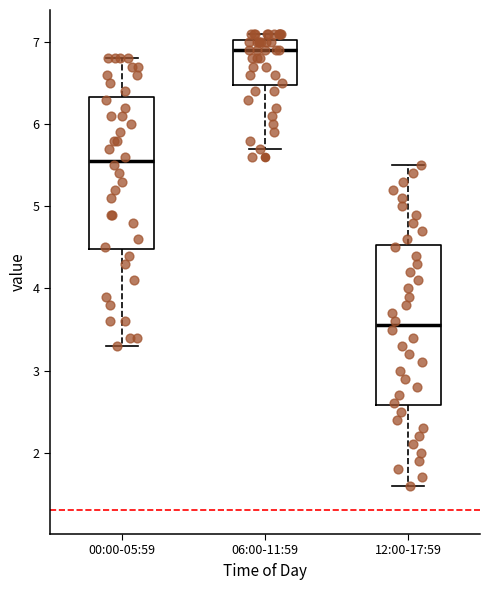

Where is the lower edge of the box for 00:00-05:59 on the y-axis? The values are not printed on the chart, so give them approximately, as read against the axis.

4.5